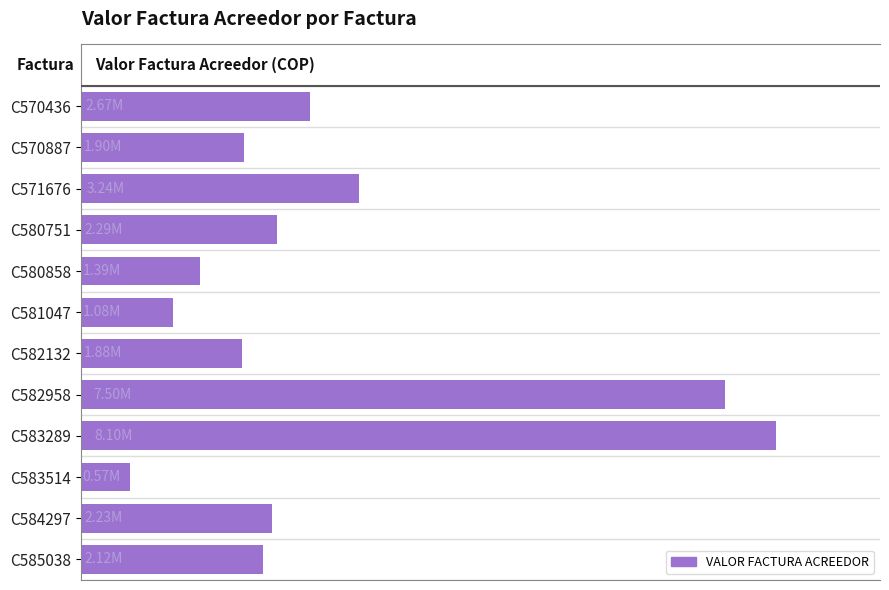

Does the chart contain any negative values?

No